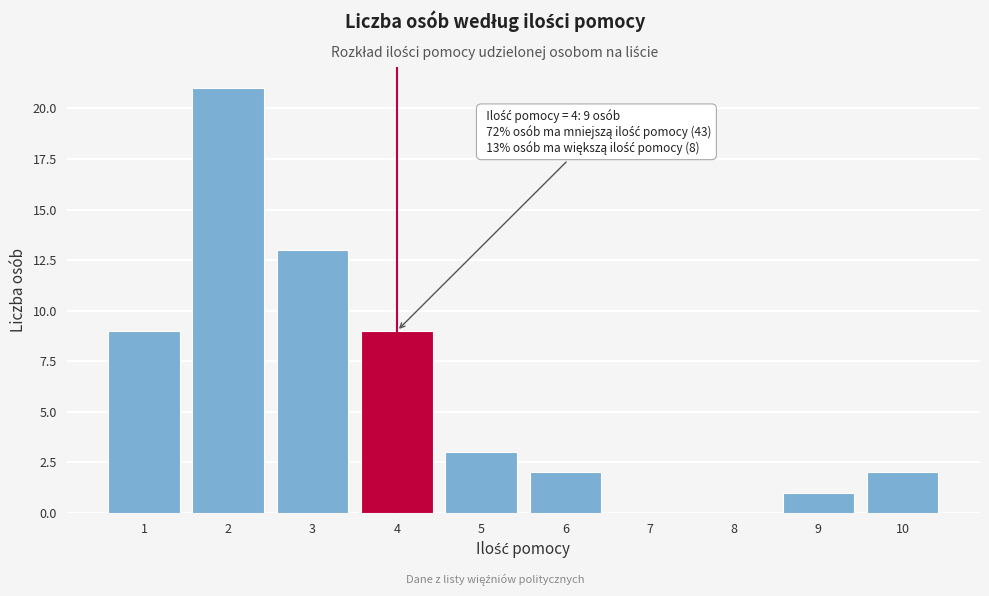

Reading left to right, transcribe all the data shown in this chart.

1=9	2=21	3=13	4=9	5=3	6=2	7=0	8=0	9=1	10=2